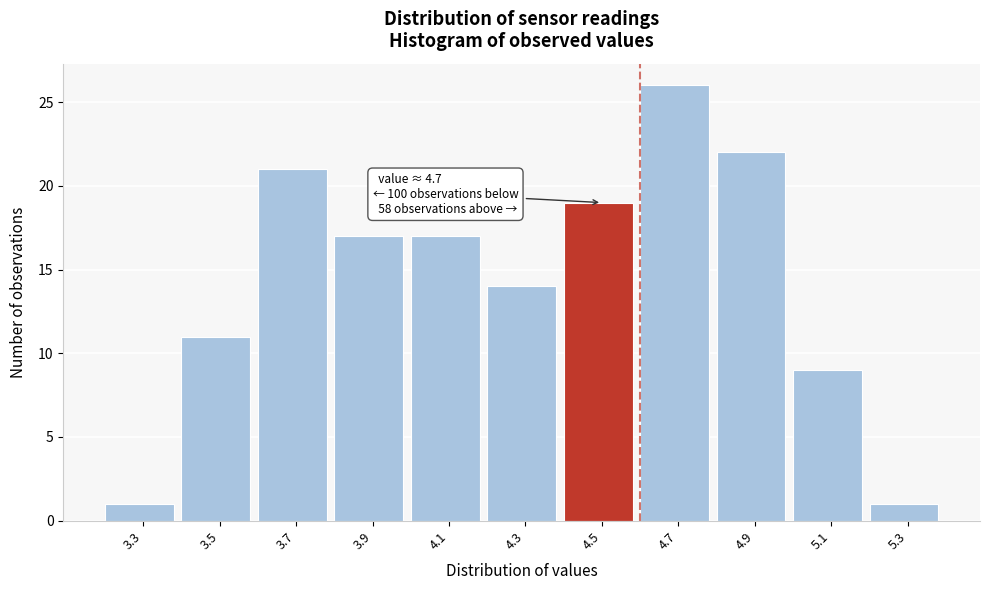

Reading left to right, transcribe all the data shown in this chart.

1	11	21	17	17	14	19	26	22	9	1